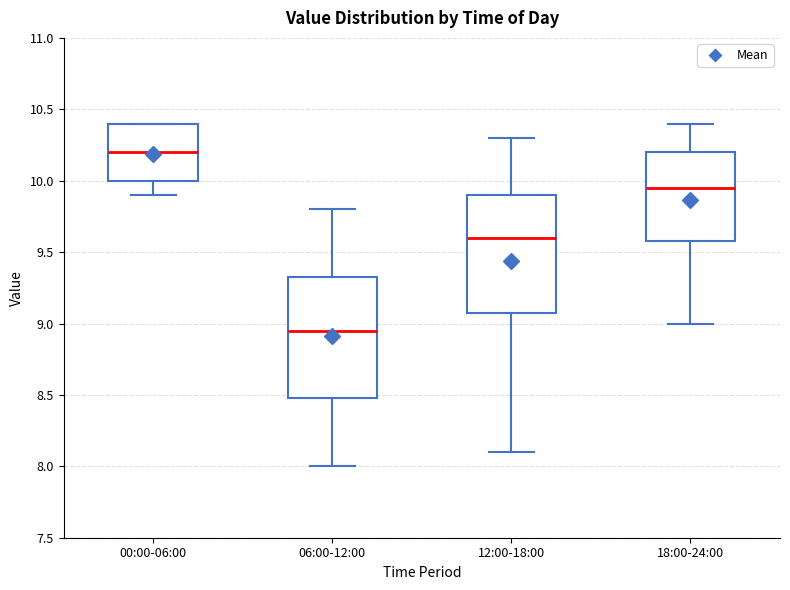

Where does the upper whisker of the box for 12:00-18:00 end on the y-axis? The values are not printed on the chart, so give them approximately, as read against the axis.

10.30